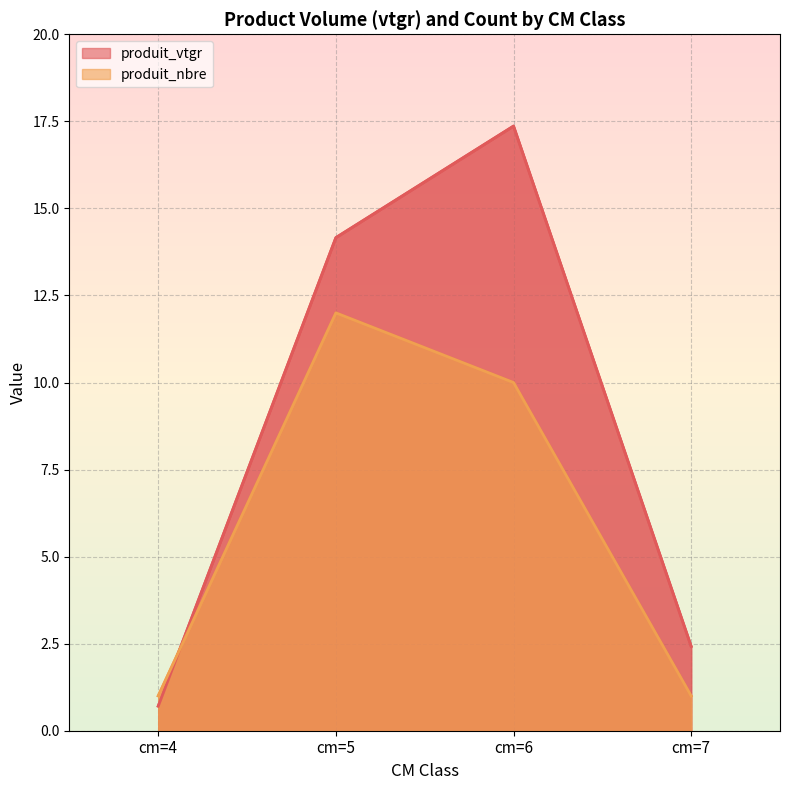

True or false: produit_nbre has more than 0 points higher than both neighbors.

True